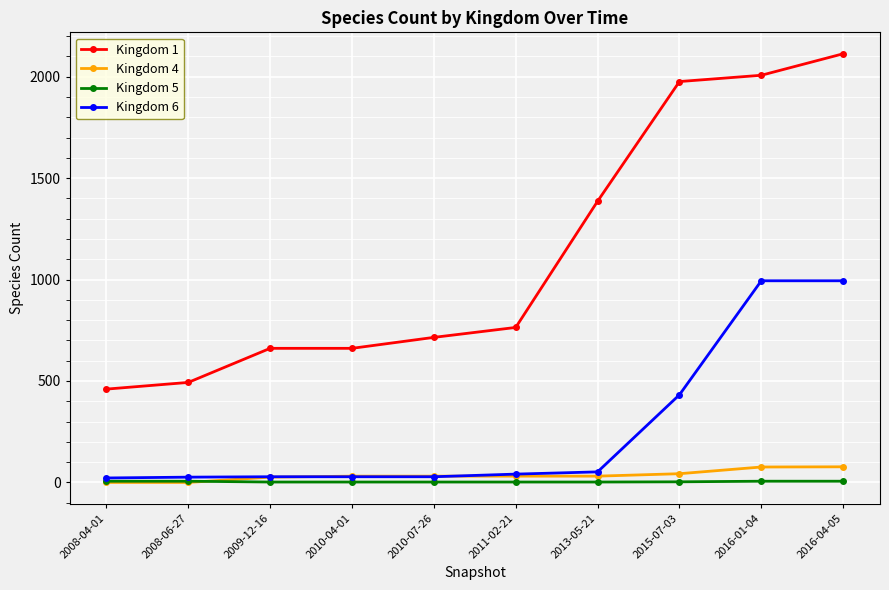

What is the difference between the maximum and minimum values in the Kingdom 5 series?

4